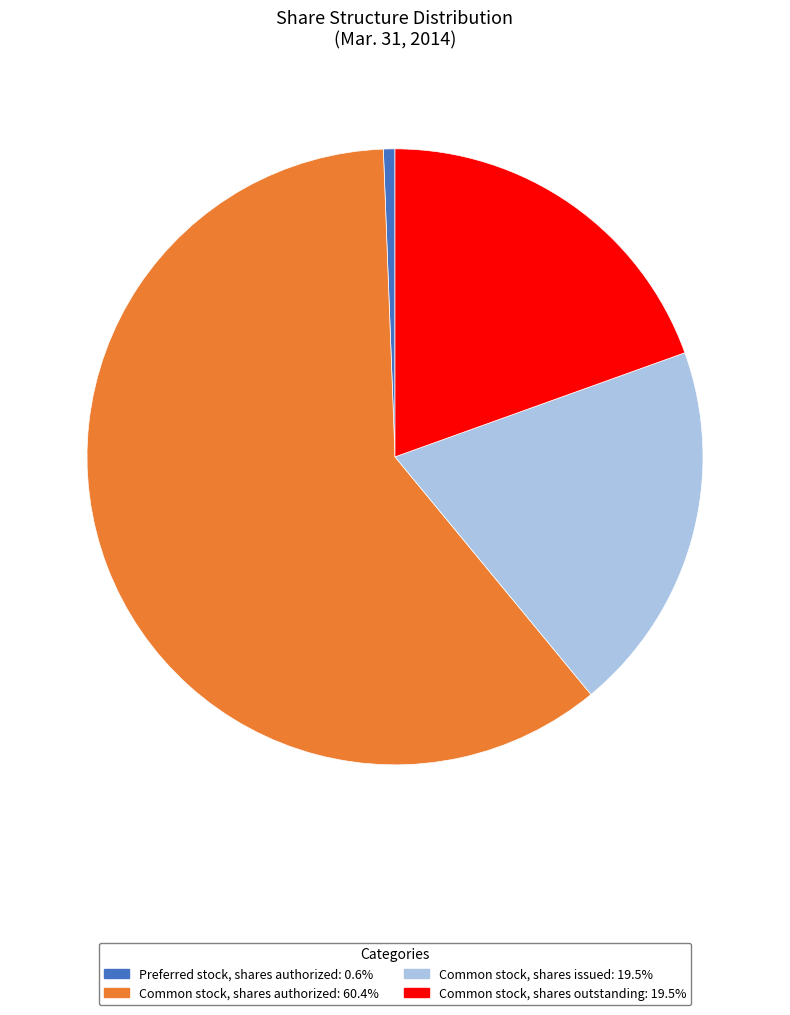

Is there a majority slice in this chart?

Yes